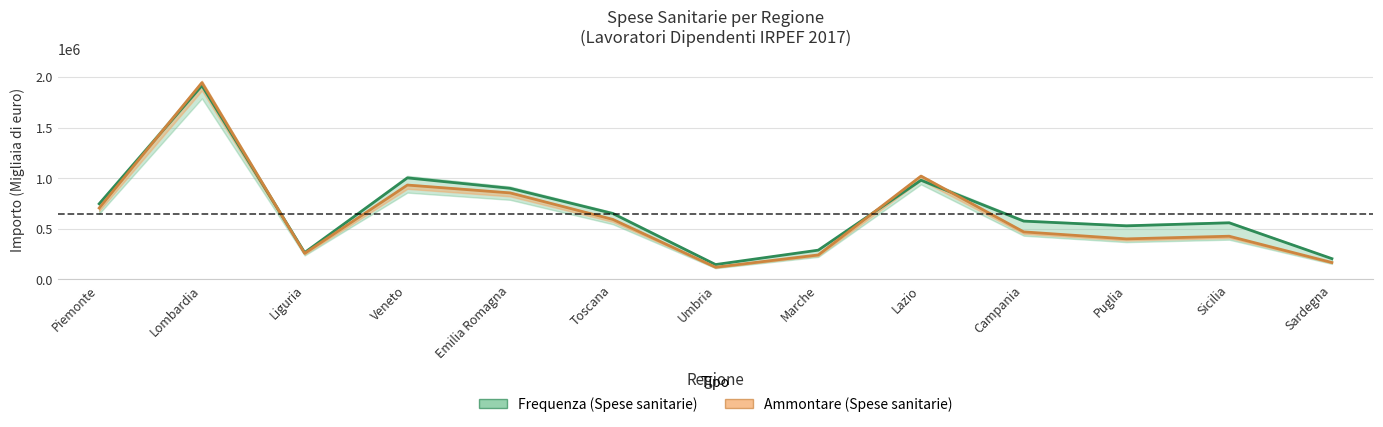

How many interior local valleys does the Ammontare (Spese sanitarie) series have?

3